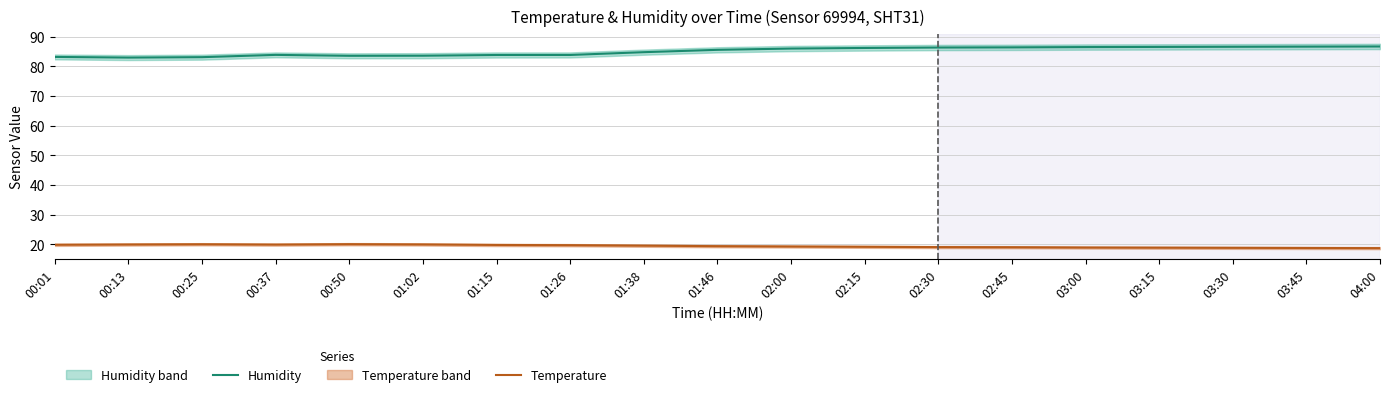

True or false: Temperature has more than 1 interior local peaks.

True